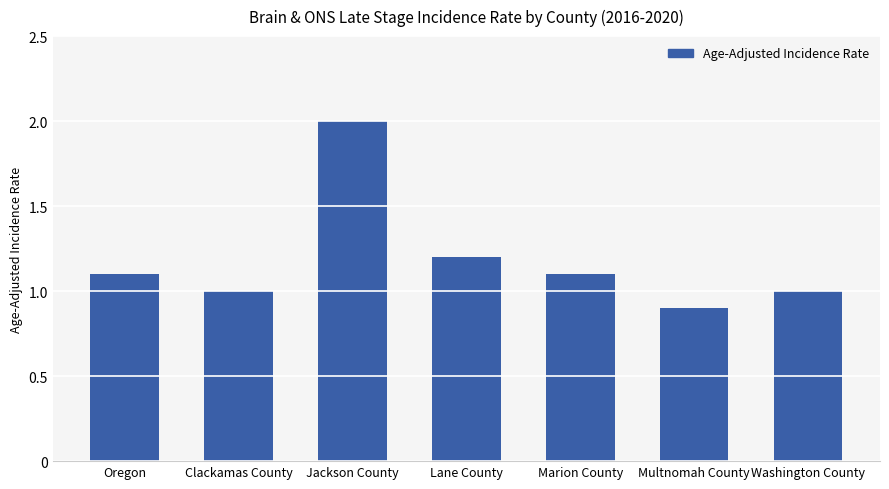

What is the sum of all values?

8.3